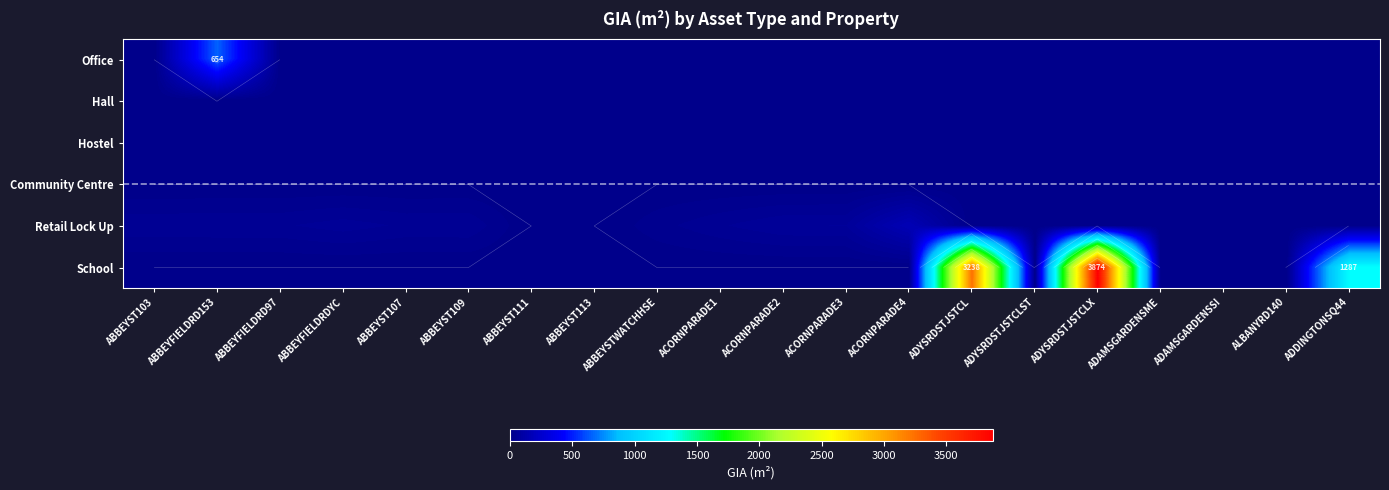

At which category is the sum across all series the highest?

ADYSRDSTJSTCLX